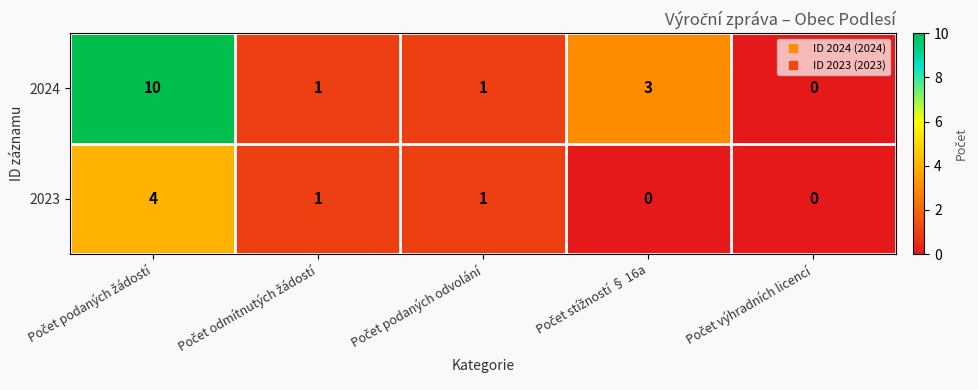

Reading left to right, extract all data points from this chart.

2024: 10	1	1	3	0
2023: 4	1	1	0	0